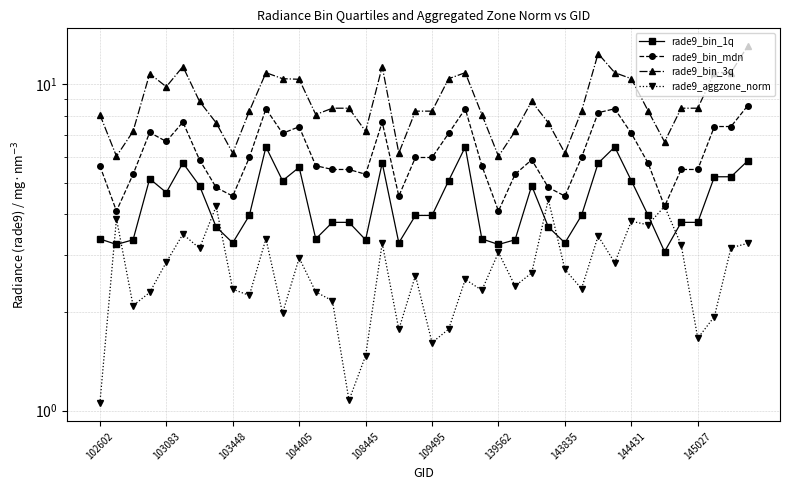

Is it true that rade9_bin_mdn equals 9.8 at 19?

False